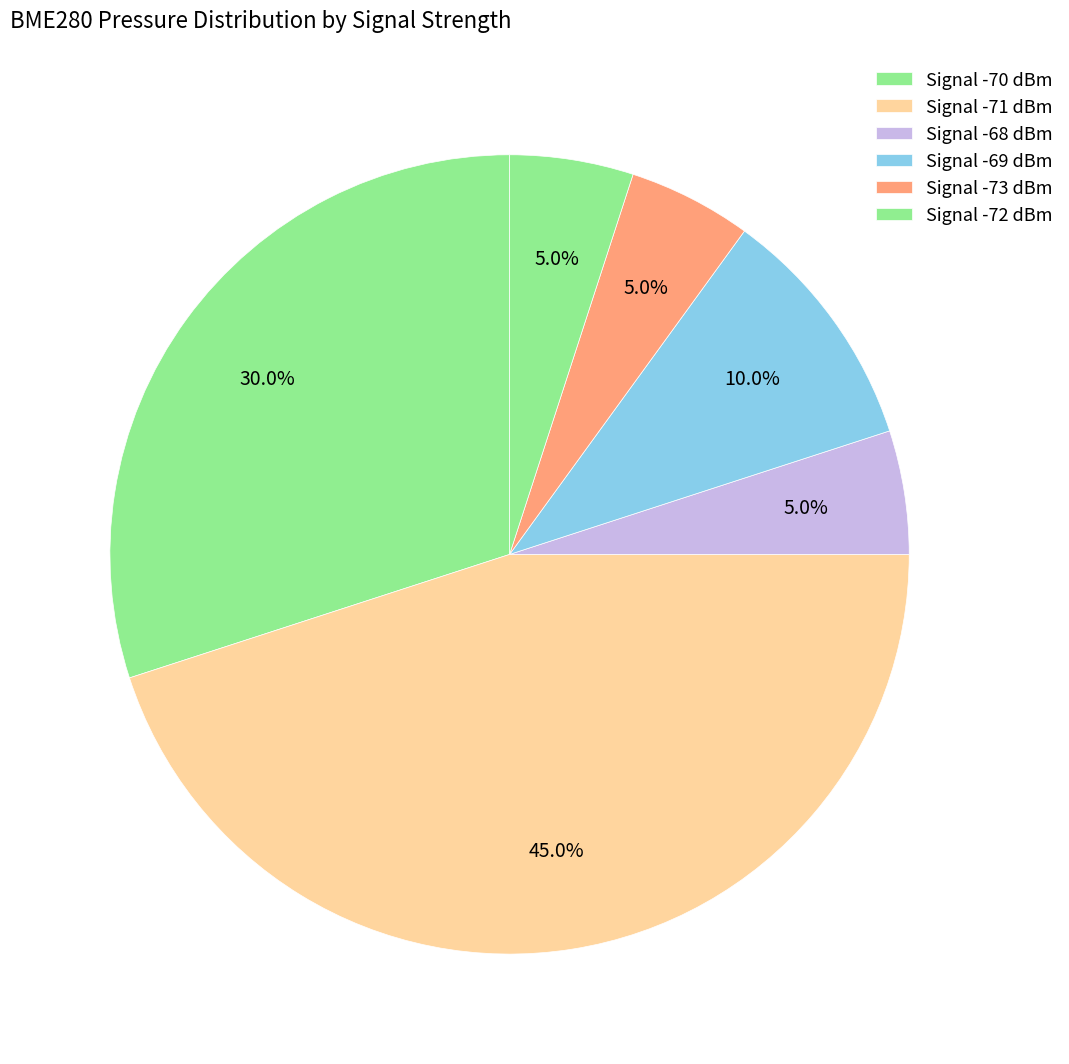

How many slices are in this pie chart?

6